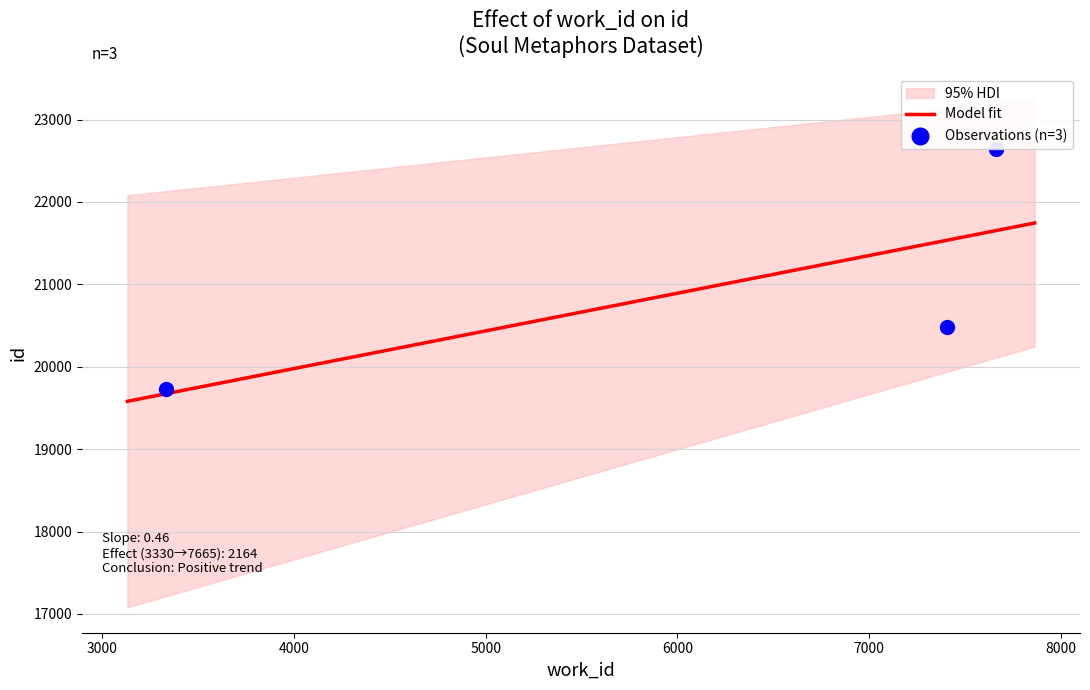

What is the ratio of the value at 3330 to the value at 7407?

1.0